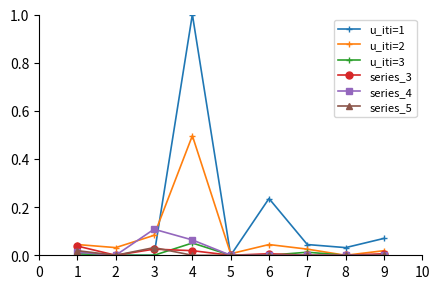

Count the number of categories in the chart.

9